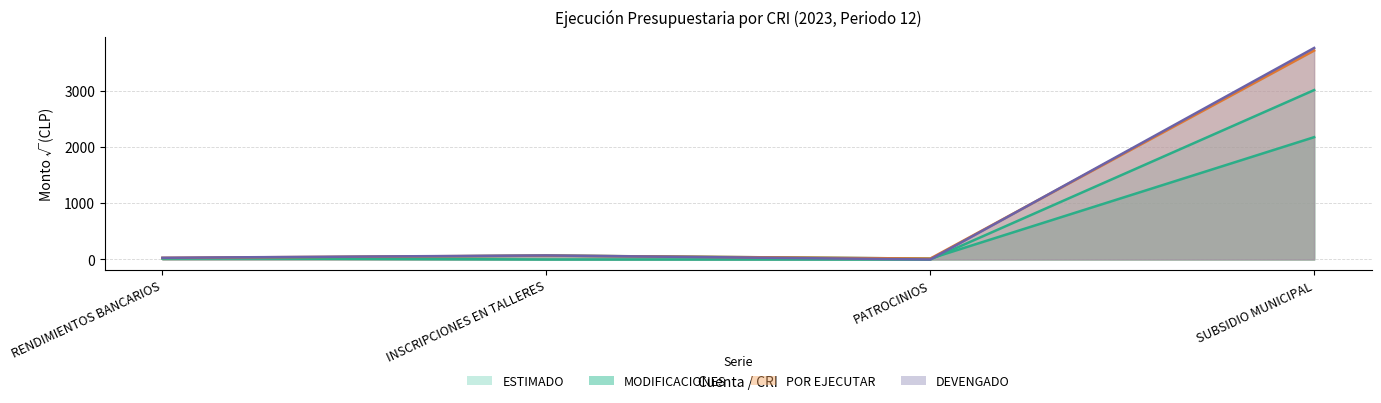

What is the label of the 4th point from the left?

SUBSIDIO MUNICIPAL